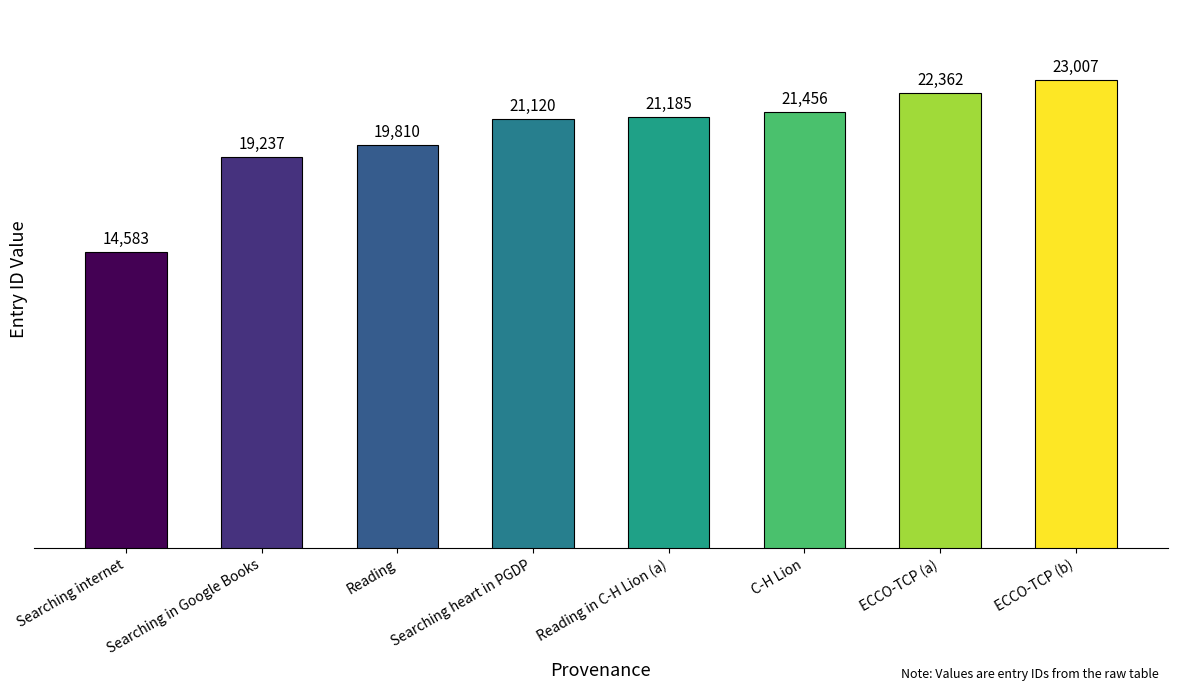

How many data points are less than 21185?

4